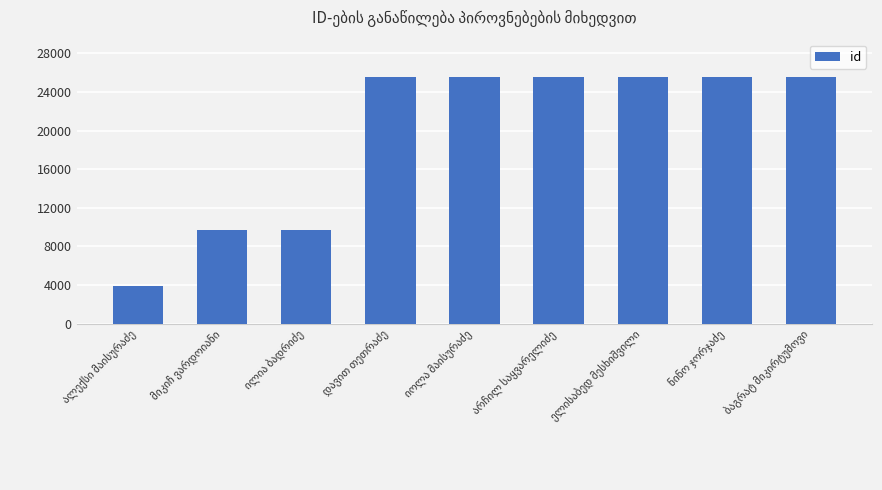

What is the value of the 9th bar from the left?

25580